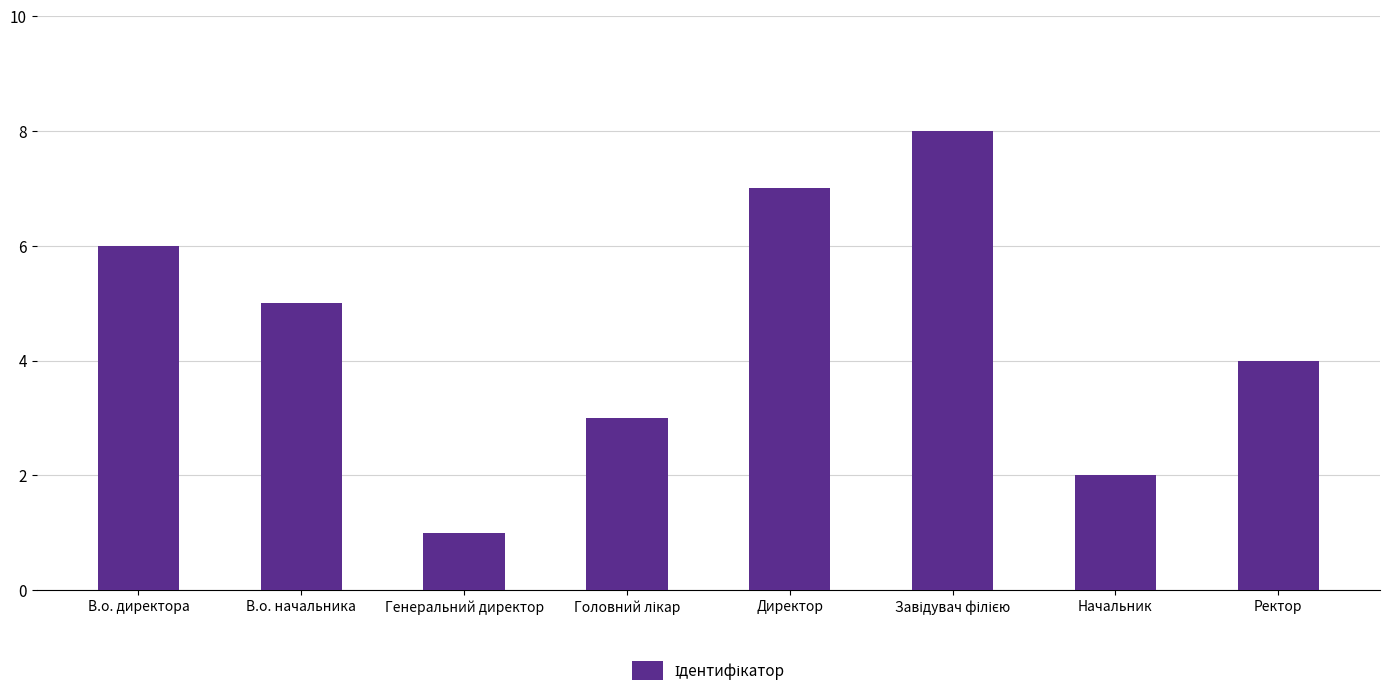

Reading right to left, extract all data points from this chart.

4	2	8	7	3	1	5	6